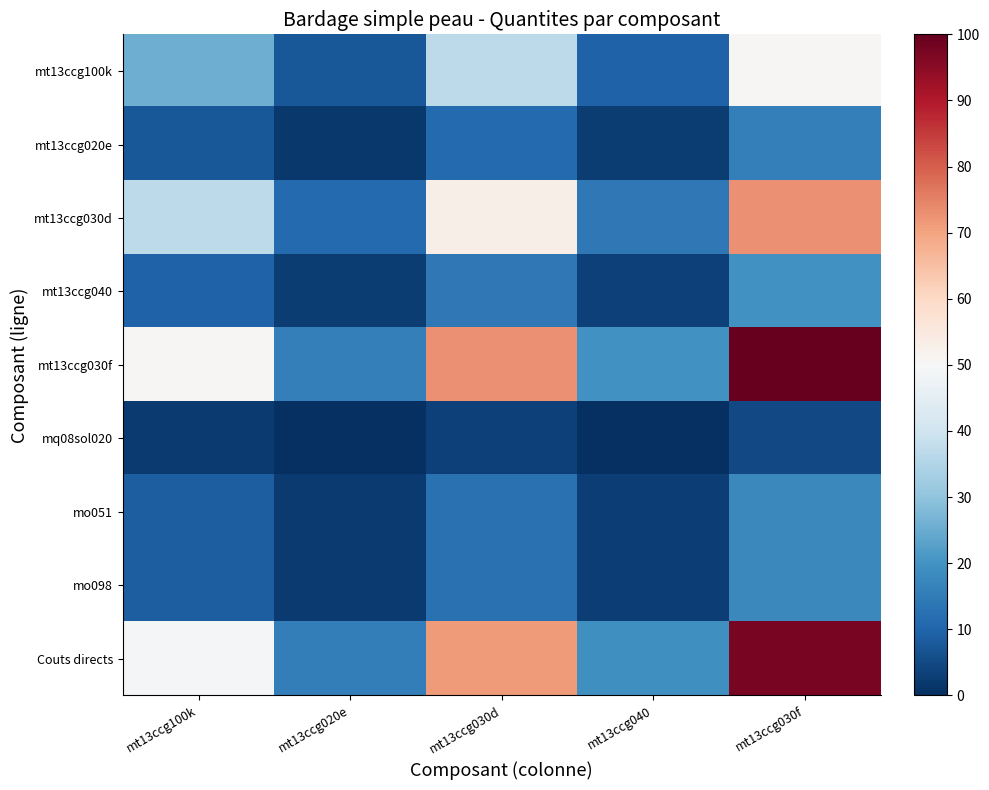

Reading left to right, list all the values displayed in this chart.

mt13ccg100k: mt13ccg100k=25.5	mt13ccg020e=7.6	mt13ccg030d=36.9	mt13ccg040=9.6	mt13ccg030f=50.8
mt13ccg020e: mt13ccg100k=7.6	mt13ccg020e=1.8	mt13ccg030d=11.3	mt13ccg040=2.5	mt13ccg030f=15.8
mt13ccg030d: mt13ccg100k=36.9	mt13ccg020e=11.3	mt13ccg030d=53.1	mt13ccg040=14.2	mt13ccg030f=72.9
mt13ccg040: mt13ccg100k=9.6	mt13ccg020e=2.5	mt13ccg030d=14.2	mt13ccg040=3.3	mt13ccg030f=19.7
mt13ccg030f: mt13ccg100k=50.8	mt13ccg020e=15.8	mt13ccg030d=72.9	mt13ccg040=19.7	mt13ccg030f=100.0
mq08sol020: mt13ccg100k=2.0	mt13ccg020e=0.0	mt13ccg030d=3.3	mt13ccg040=0.2	mt13ccg030f=4.8
mo051: mt13ccg100k=8.7	mt13ccg020e=2.2	mt13ccg030d=12.8	mt13ccg040=2.9	mt13ccg030f=17.9
mo098: mt13ccg100k=8.7	mt13ccg020e=2.2	mt13ccg030d=12.8	mt13ccg040=2.9	mt13ccg030f=17.9
Couts directs: mt13ccg100k=49.5	mt13ccg020e=15.4	mt13ccg030d=71.1	mt13ccg040=19.2	mt13ccg030f=97.5